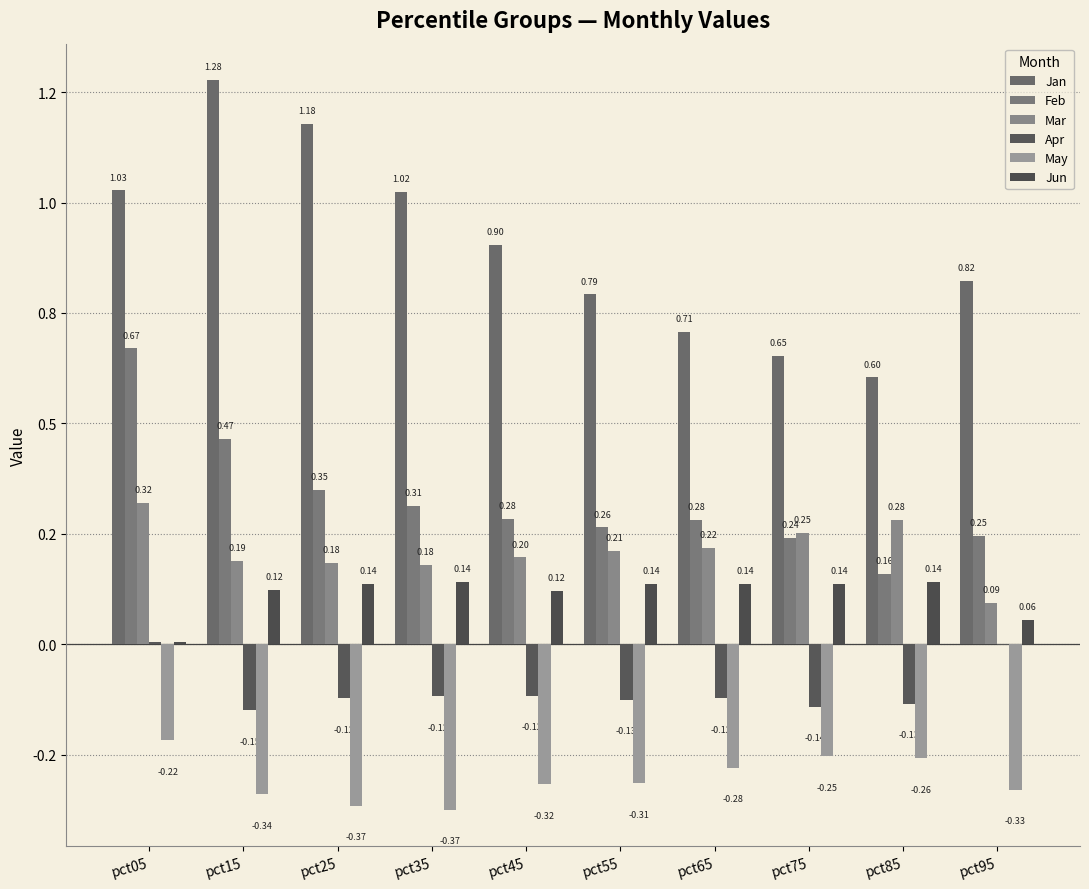

What is the minimum value shown in the chart?

-0.4